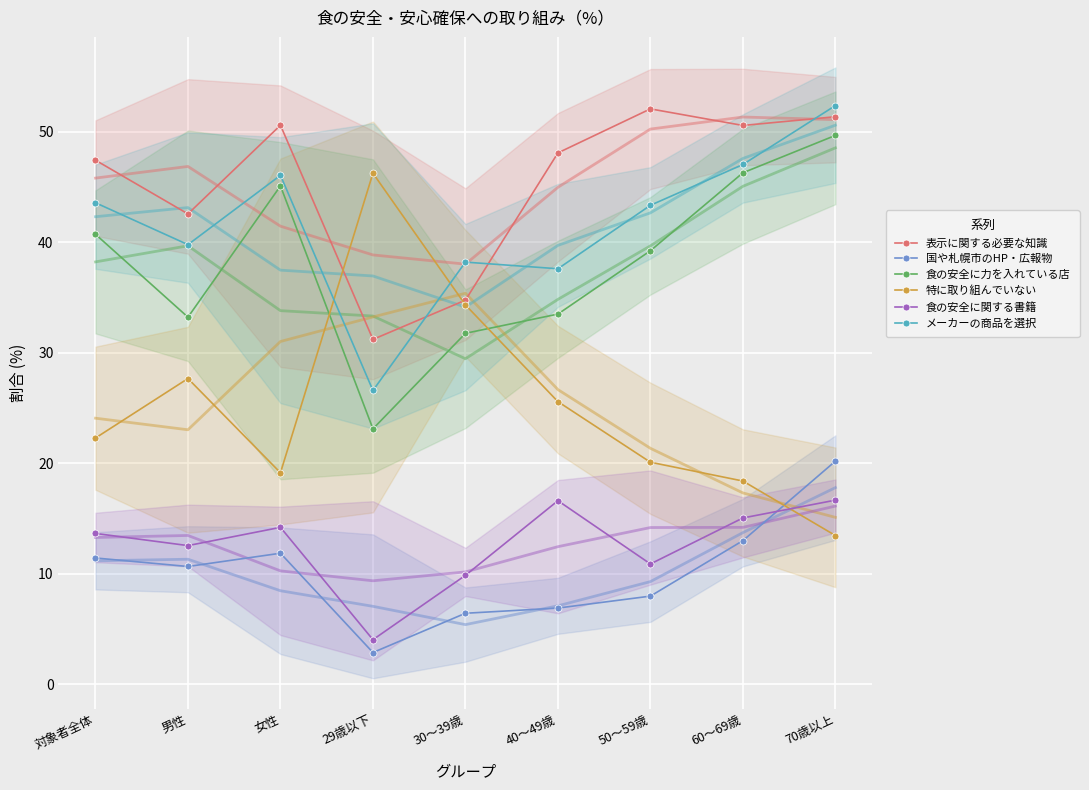

What is the highest value of the 国や札幌市のHP・広報物 series?

20.2